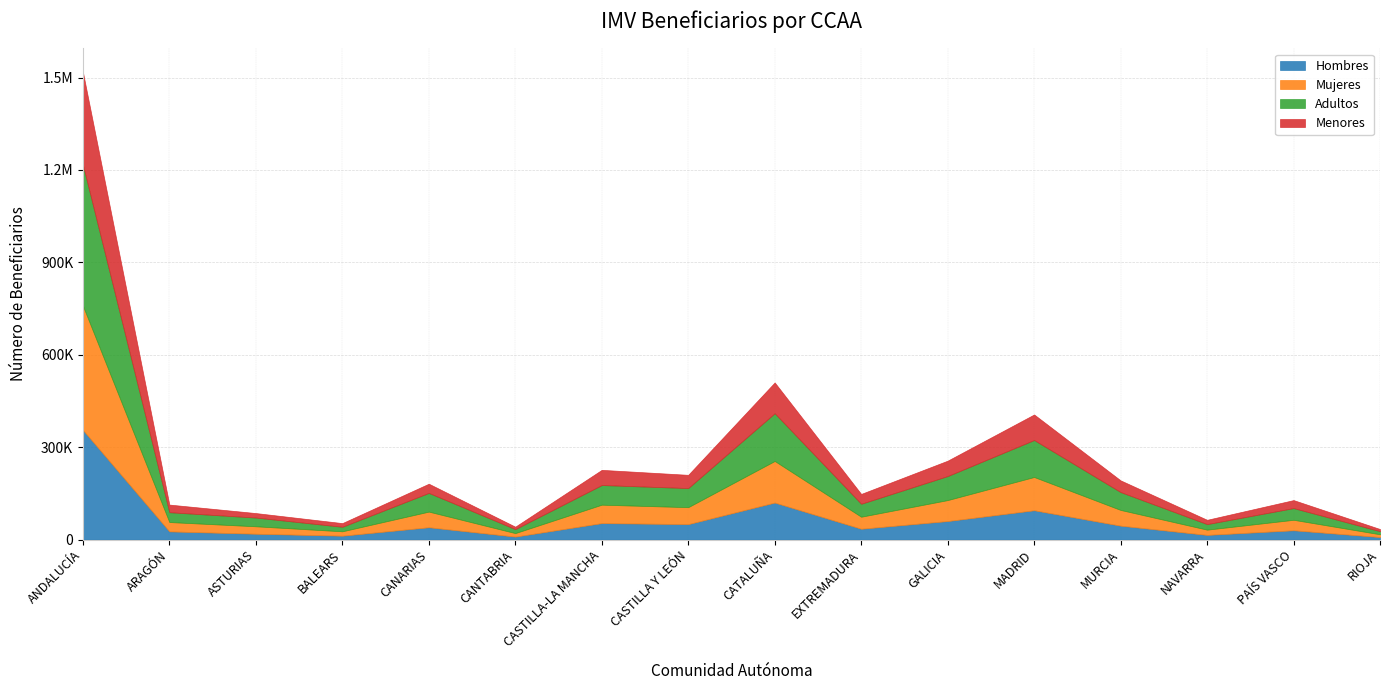

Which series has the widest spread of values?

Adultos